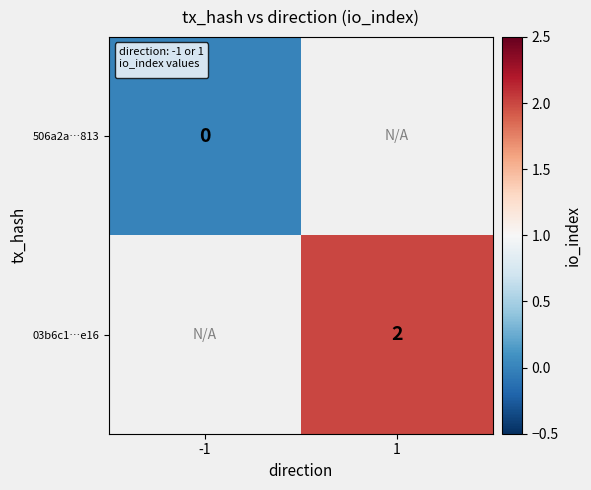

Which label corresponds to the smallest value in the chart?

-1